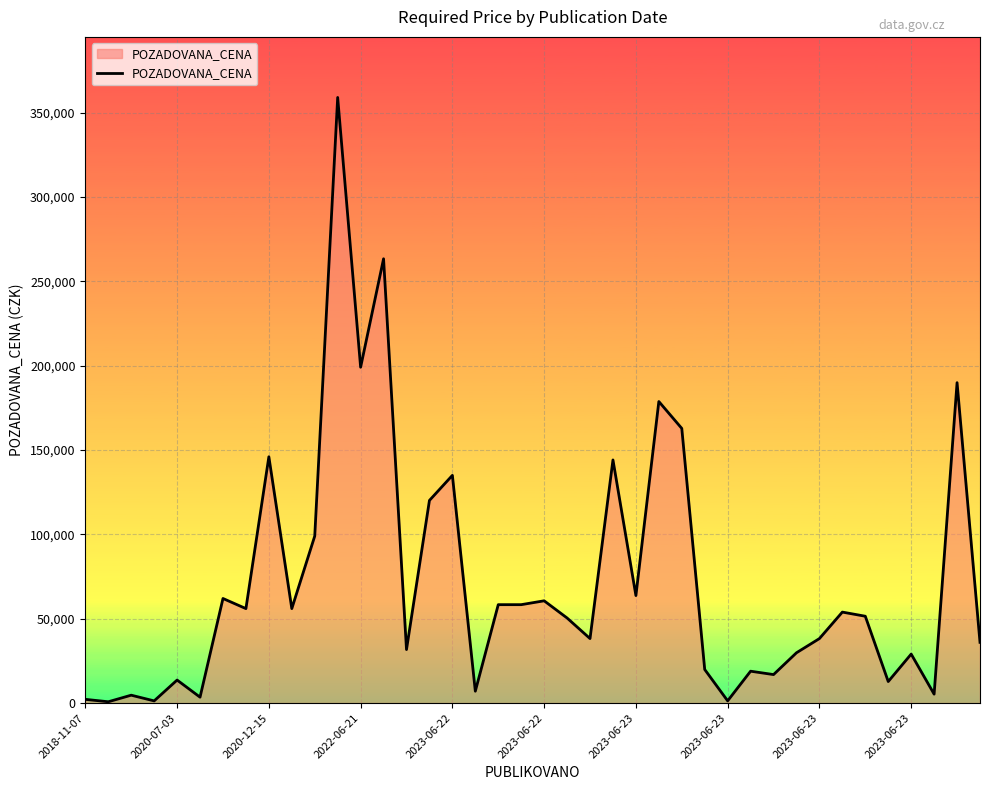

What is the difference between the maximum and minimum values?

358220